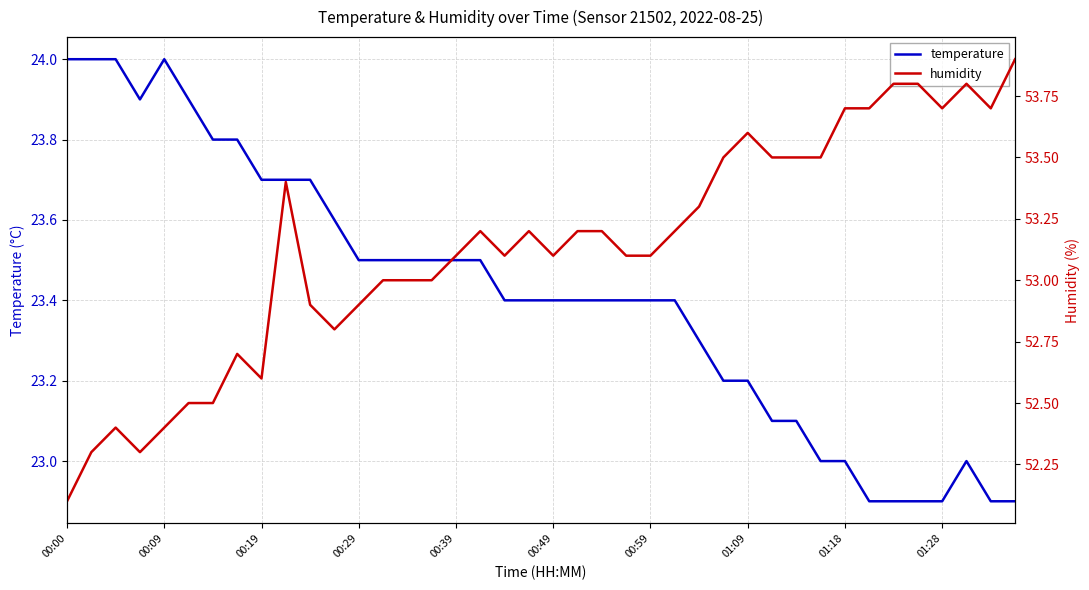

What is the maximum value for temperature?

24.0